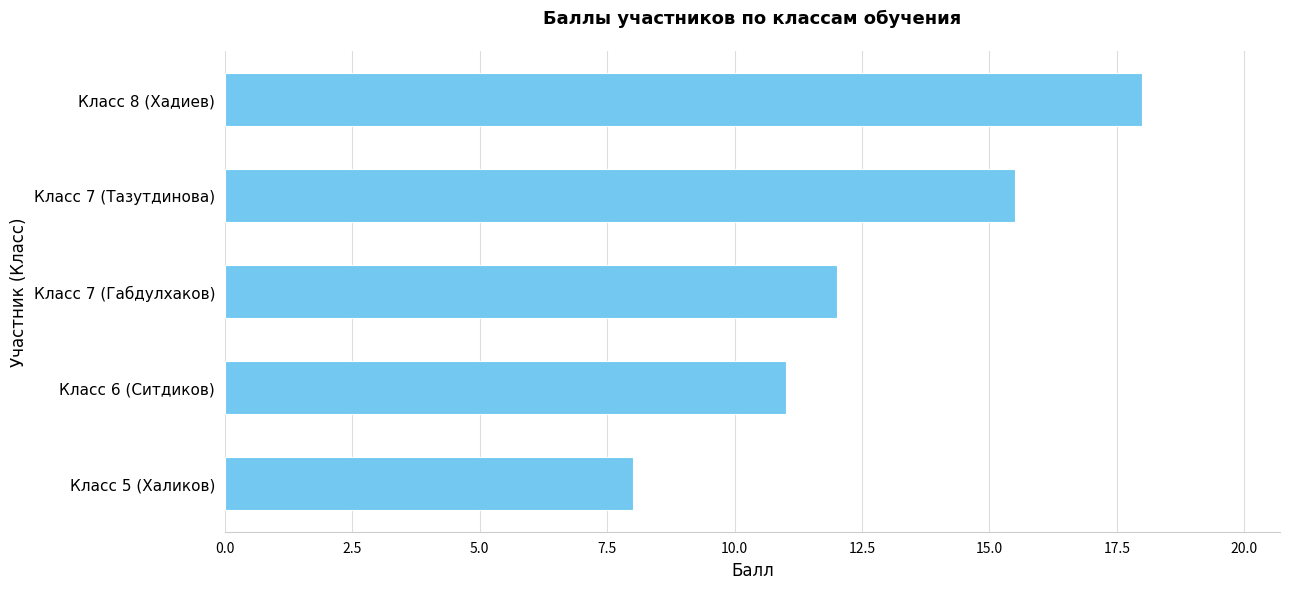

Approximately how many times larger is the value at Класс 6 (Ситдиков) compared to Класс 7 (Габдулхаков)?

0.9